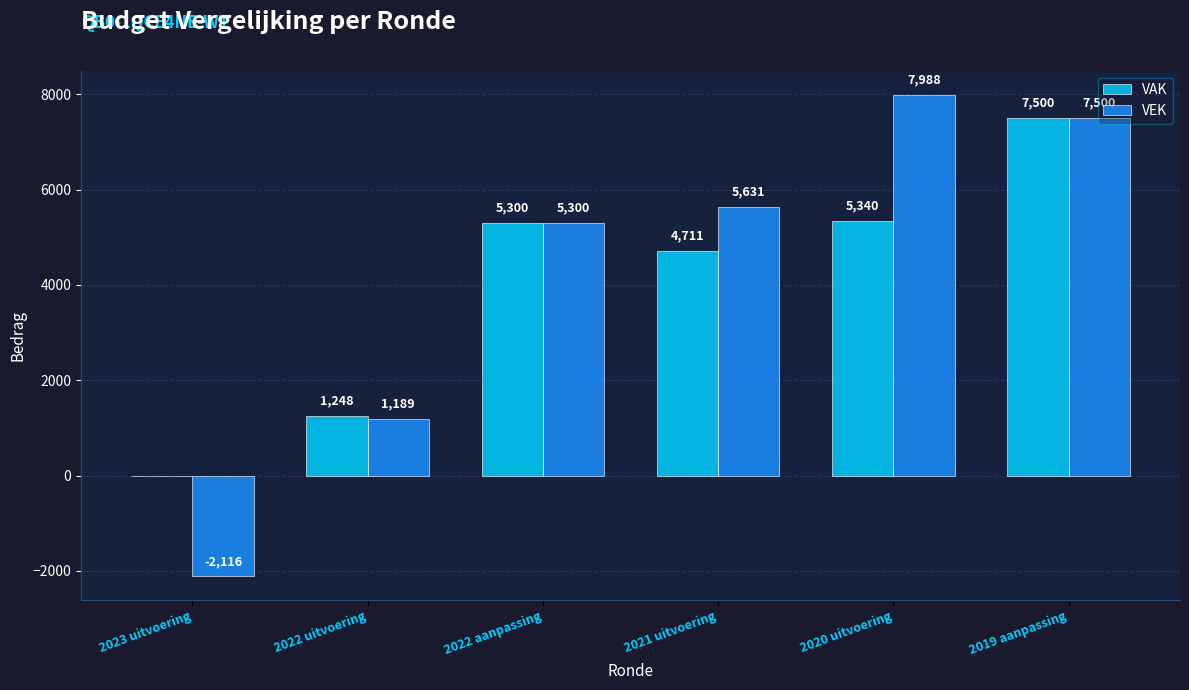

What is the sum of all VEK values?

25492